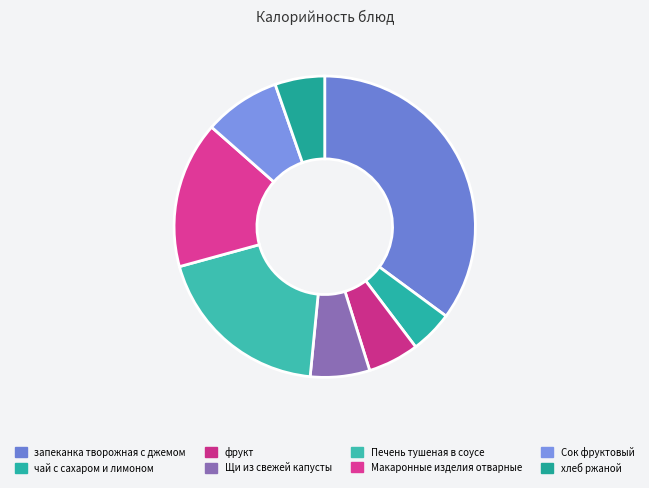

To the nearest percent, what percentage of the pie is фрукт?

5%